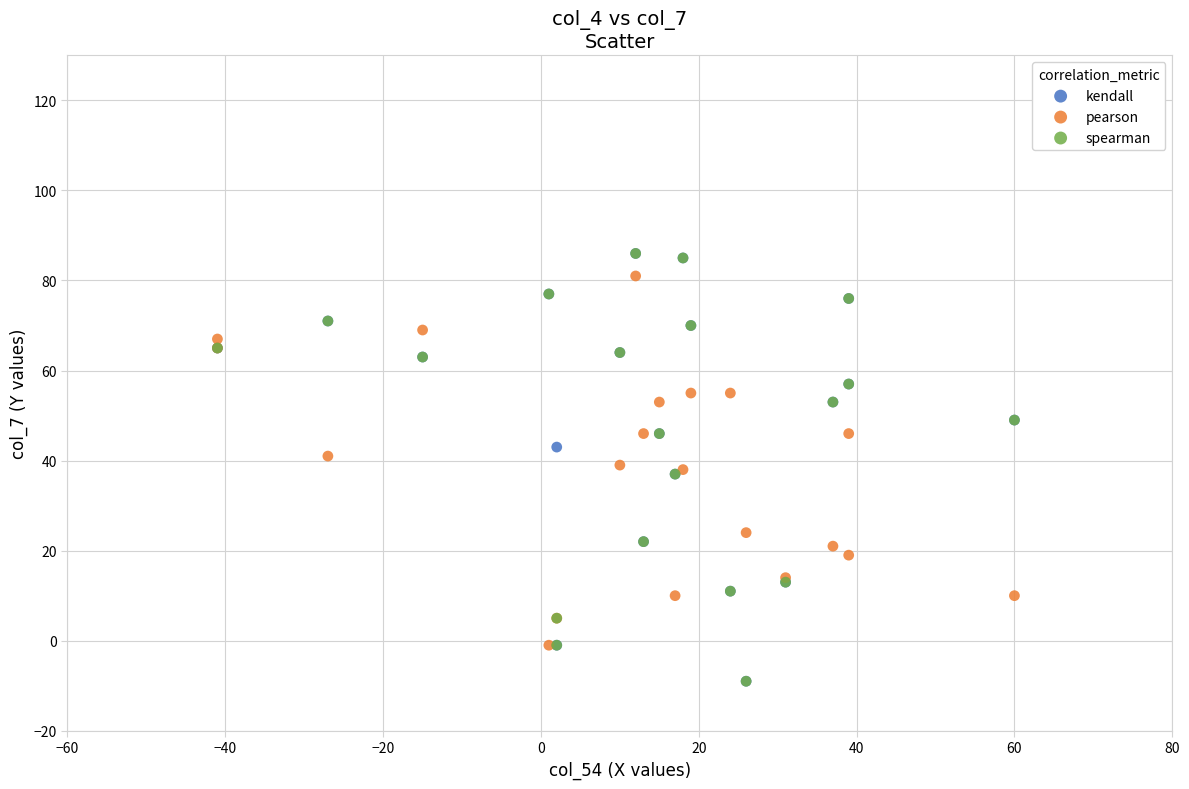

What are all the series names shown in the legend?

kendall, pearson, spearman